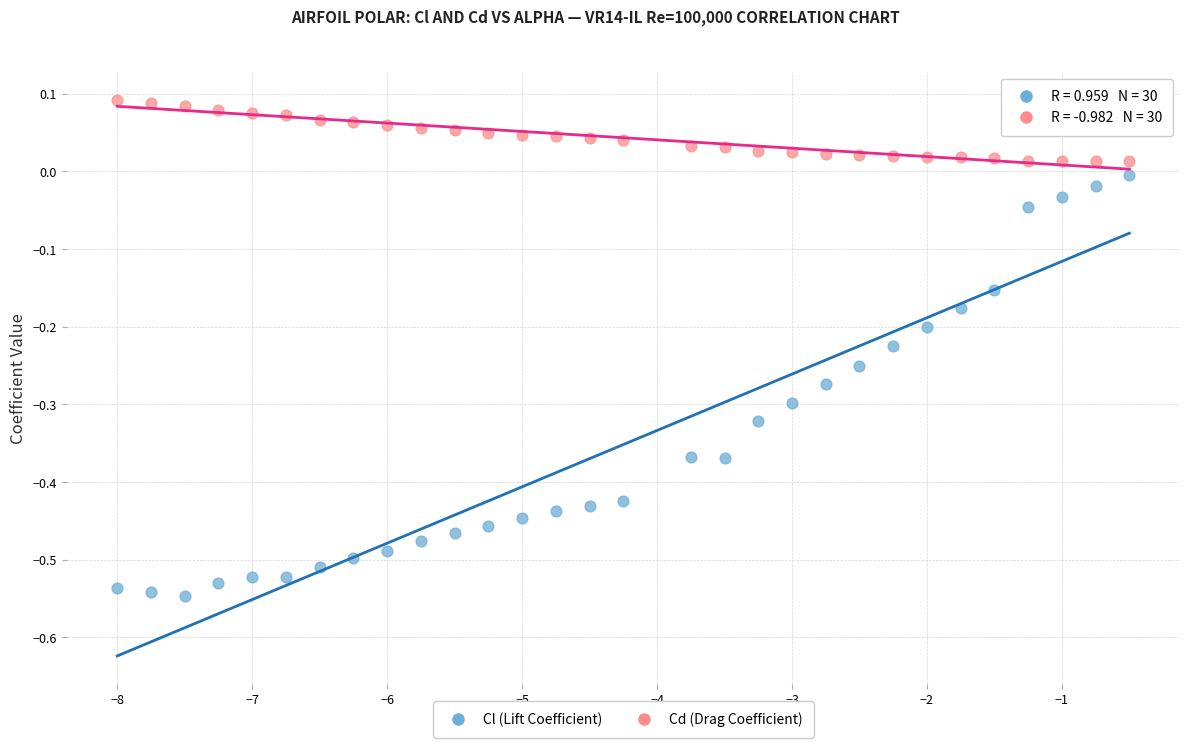

Across all data points, what is the range of X values (max minus min)?

7.5